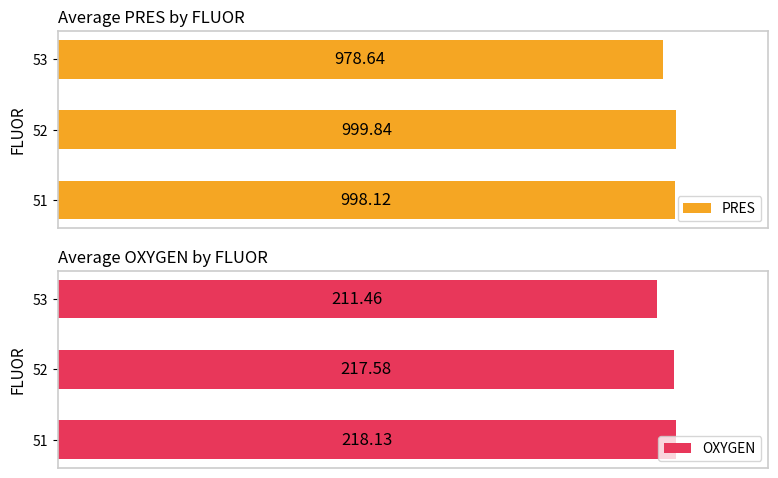

What is the minimum value shown in the chart?

211.5